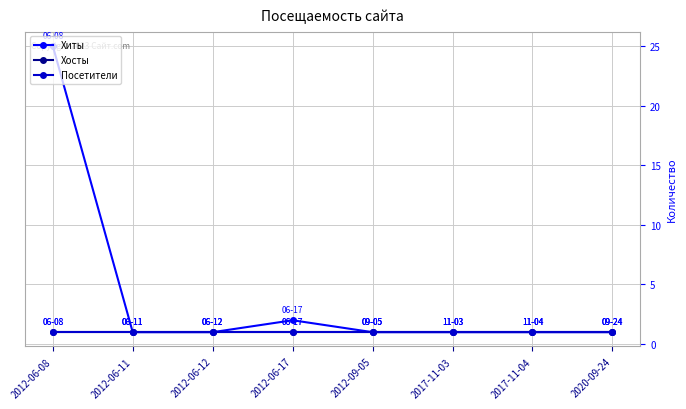

Does the chart have visible grid lines?

Yes